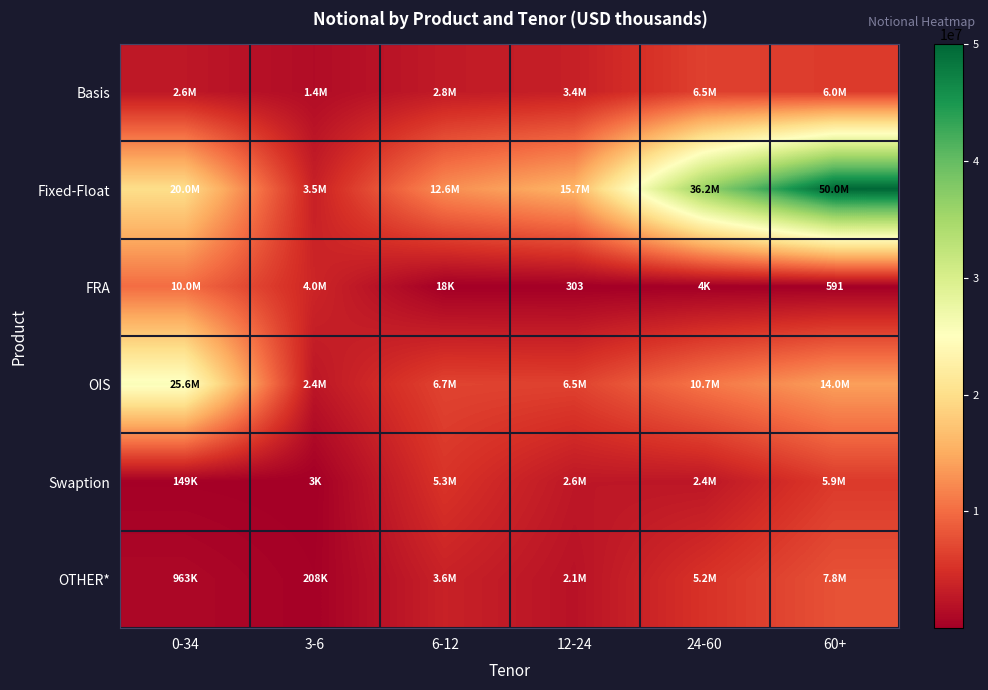

List the series in order of their peak value, highest first.

Fixed-Float, OIS, FRA, OTHER*, Basis, Swaption